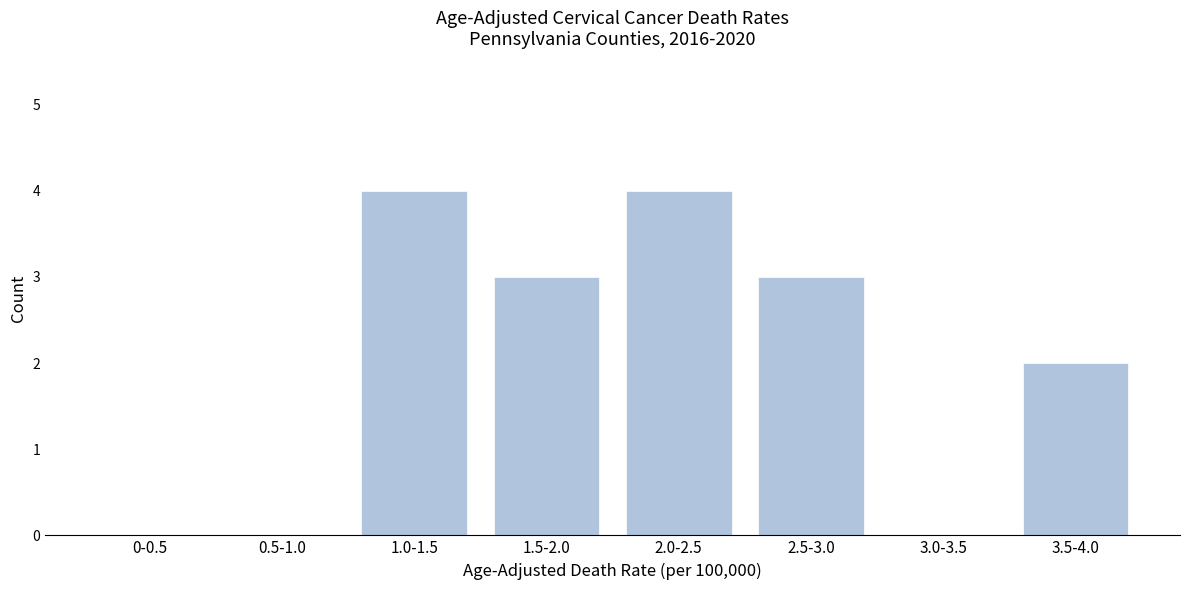

Reading right to left, transcribe all the data shown in this chart.

3.5-4.0=2	3.0-3.5=0	2.5-3.0=3	2.0-2.5=4	1.5-2.0=3	1.0-1.5=4	0.5-1.0=0	0-0.5=0